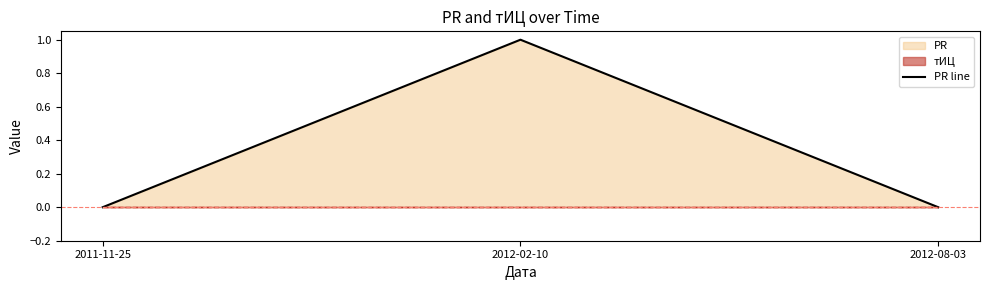

How many positive values are there?

1